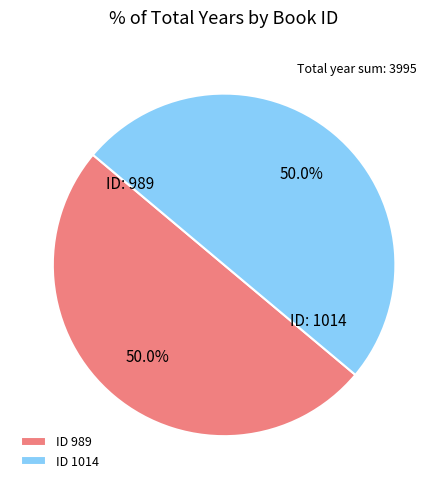

What percentage do ID 1014 and ID 989 together represent?

100.0%